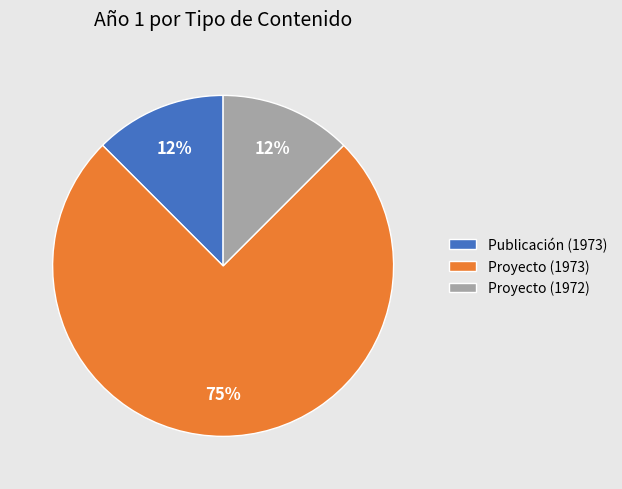

The Proyecto (1973) slice represents 82% of the pie. True or false?

False